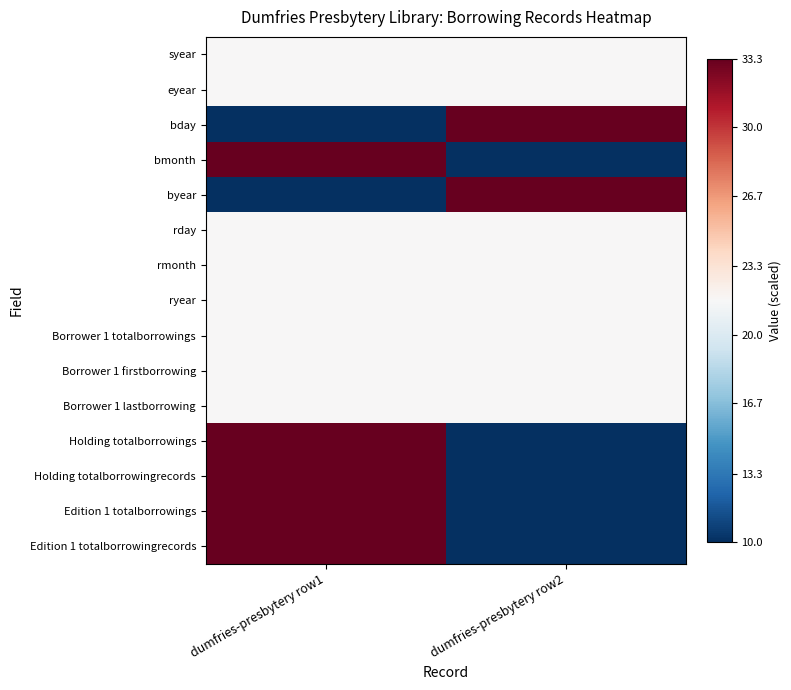

What is the total value across all series at dumfries-presbytery row2?

289.8